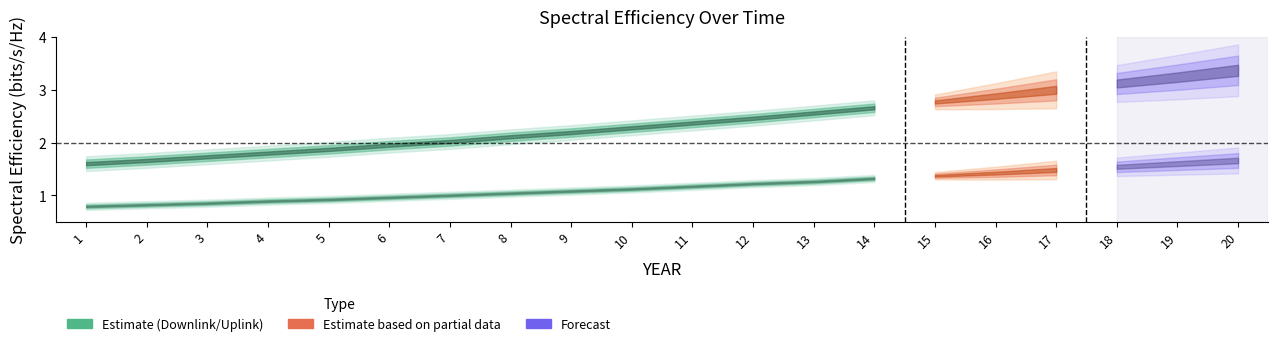

At which label does SpectralEfficiencyDownlink first exceed 2?

7